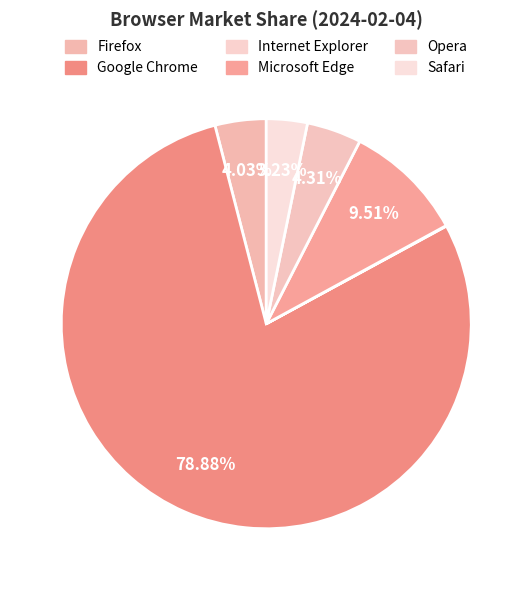

How many slices are in this pie chart?

6